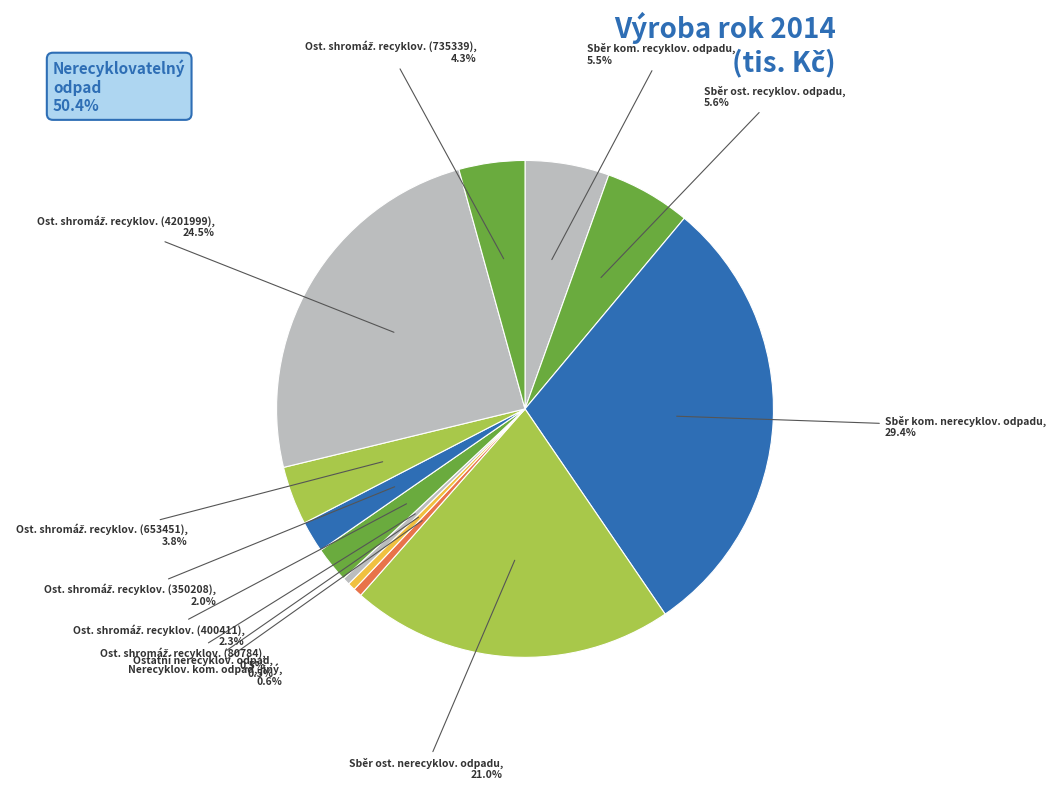

To the nearest percent, what is the difference between the largest and smallest slice percentages?

29%